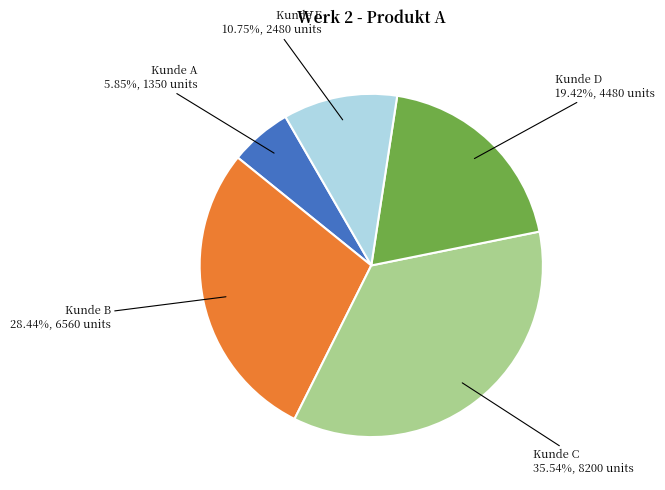

Does any single category account for the majority?

No